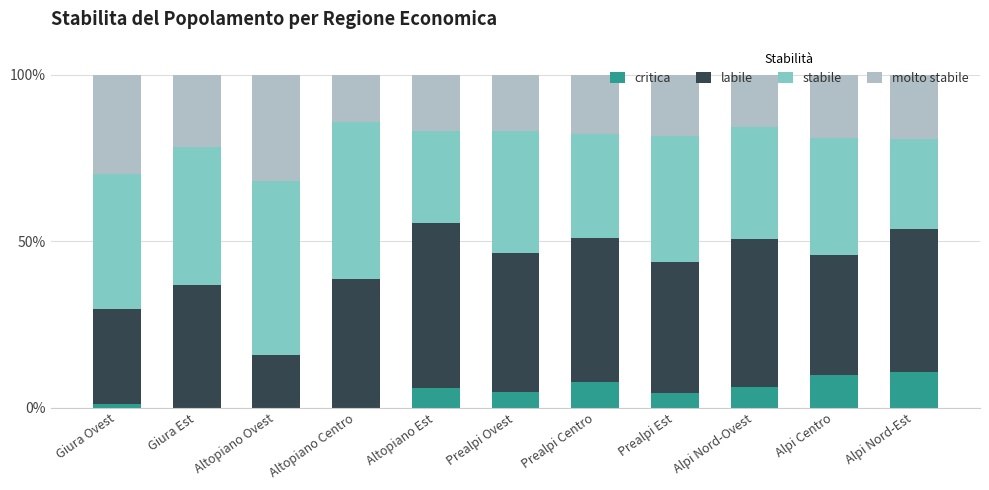

What is the highest value of the critica series?

10.7